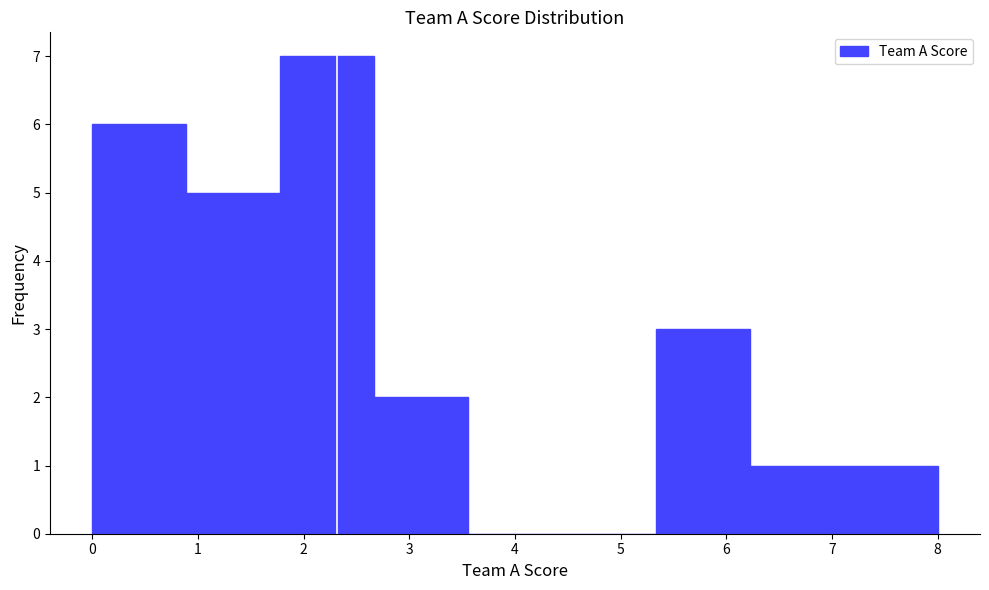

Reading left to right, list every bar in this chart as the range it spans on the x-axis followed by its height. Neither the bar edges nor the heights are printed on the chart, so give them approximately, as read against the axes.

0.0 to 0.9: 6
0.9 to 1.8: 5
1.8 to 2.7: 7
2.7 to 3.6: 2
3.6 to 4.4: 0
4.4 to 5.3: 0
5.3 to 6.2: 3
6.2 to 7.1: 1
7.1 to 8.0: 1